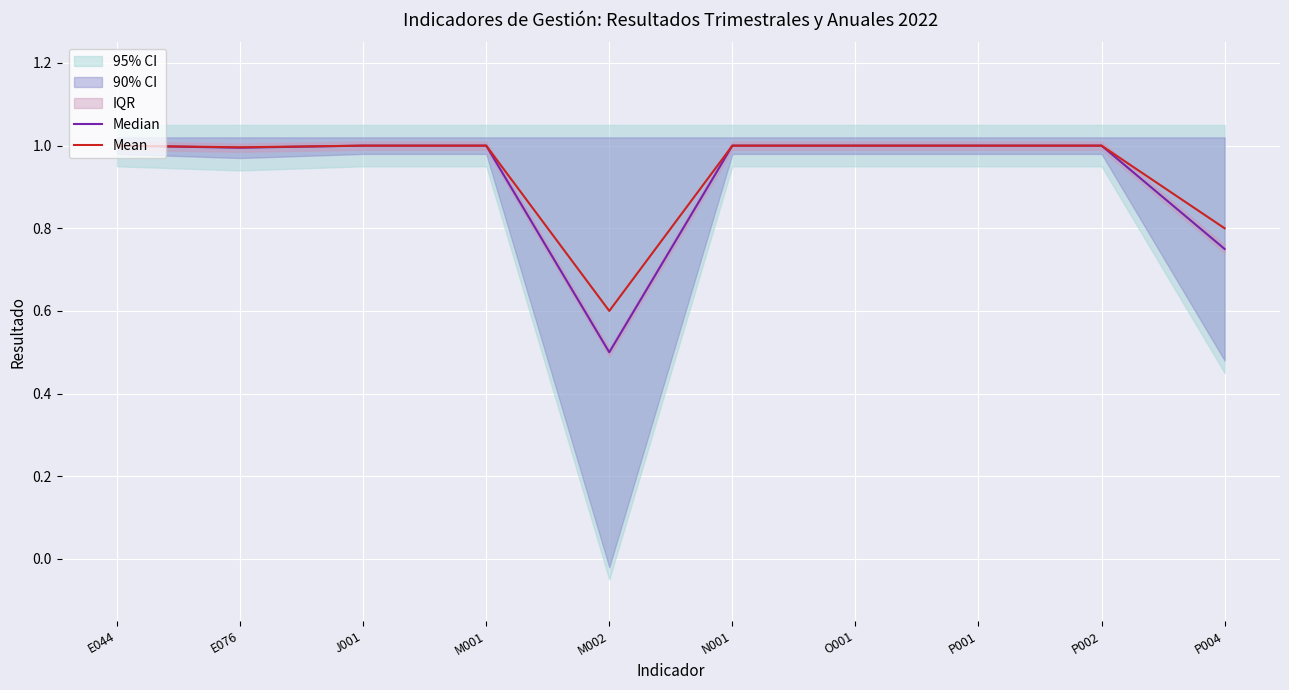

Which series changed the most between P002 and P004?

Median